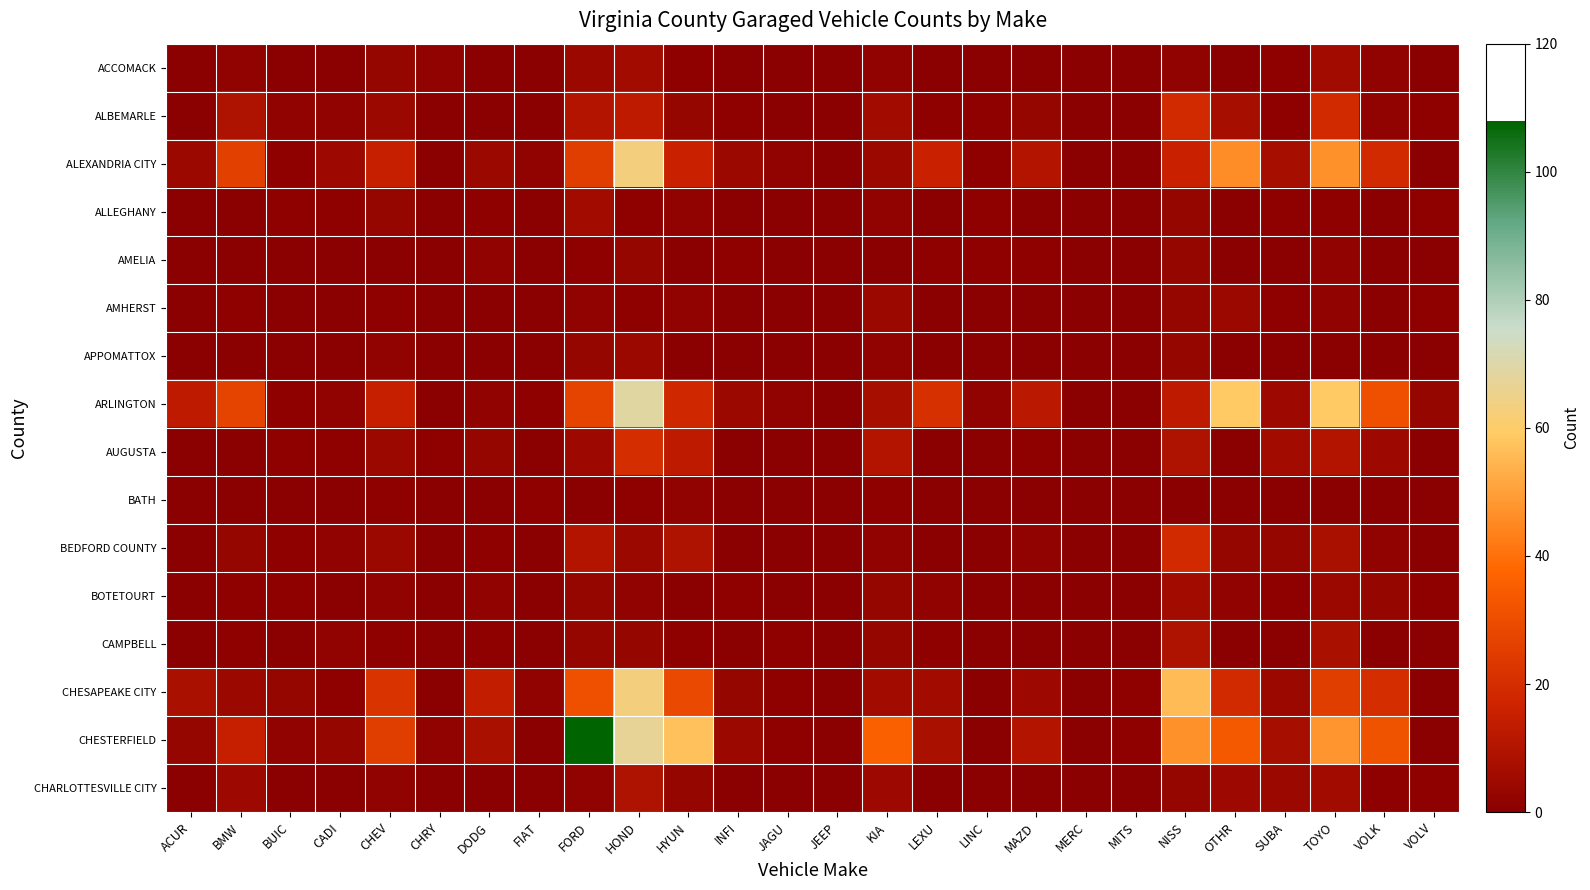

Which has a higher value, BMW or CHRY?

BMW